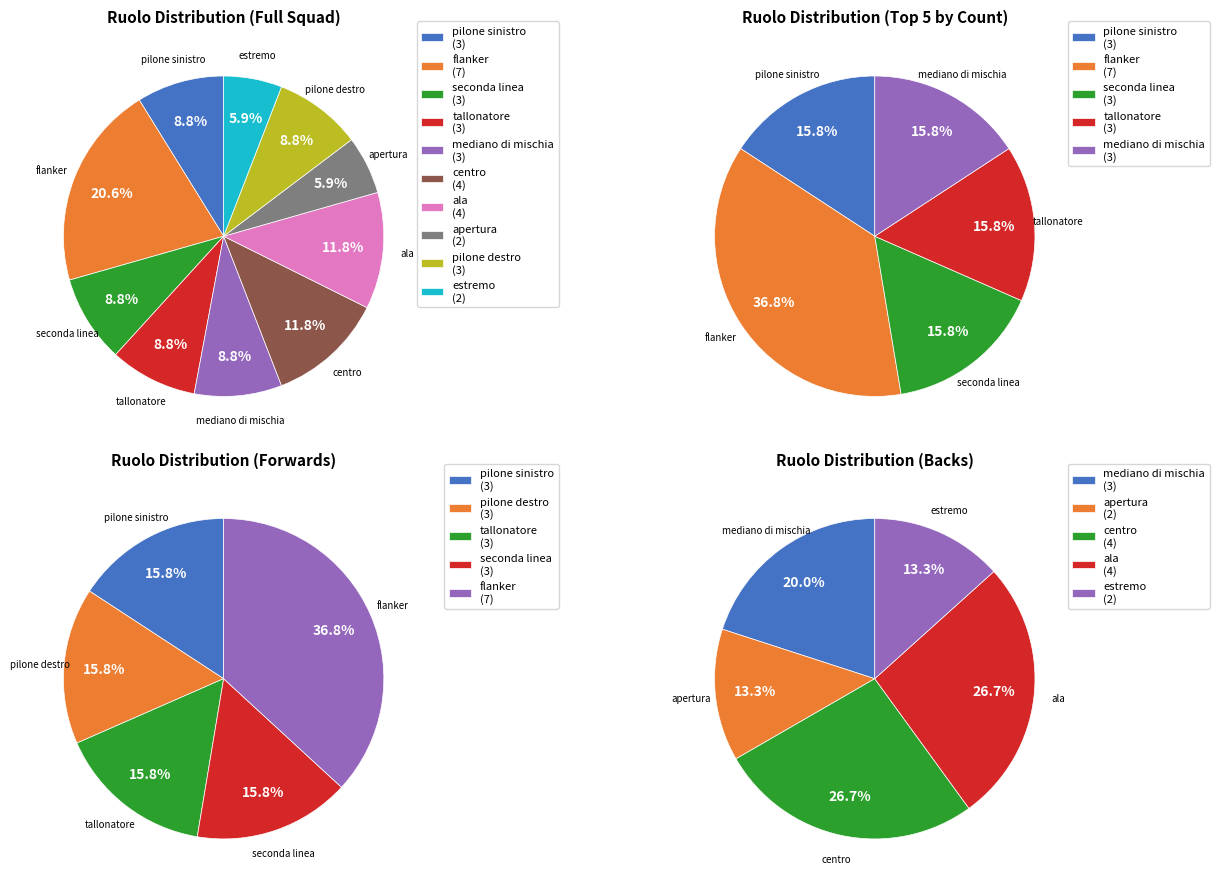

How many segments does this pie chart have?

10